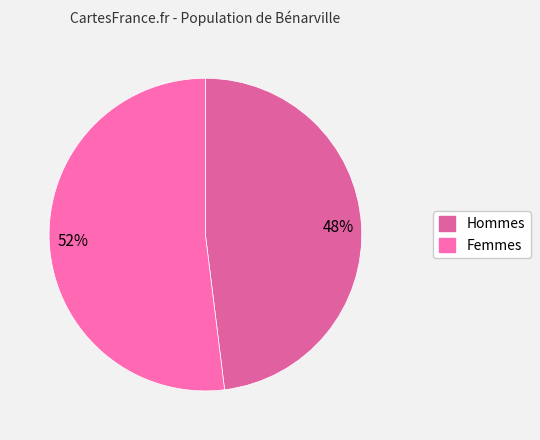

What is the ratio of the value at 48% to the value at 52%?

0.9